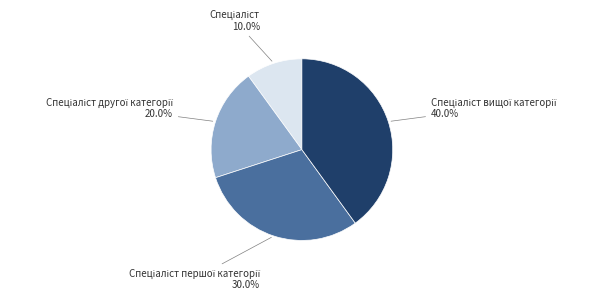

Is there a majority slice in this chart?

No